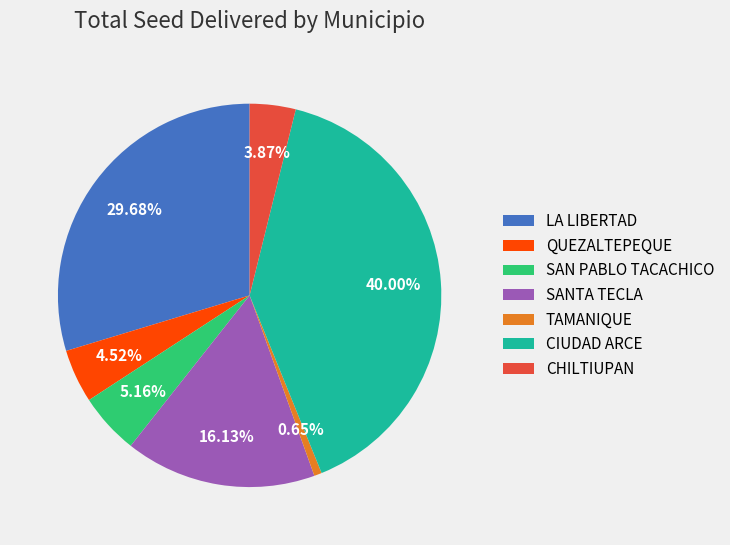

How much of the chart is everything except SAN PABLO TACACHICO?

94.8%